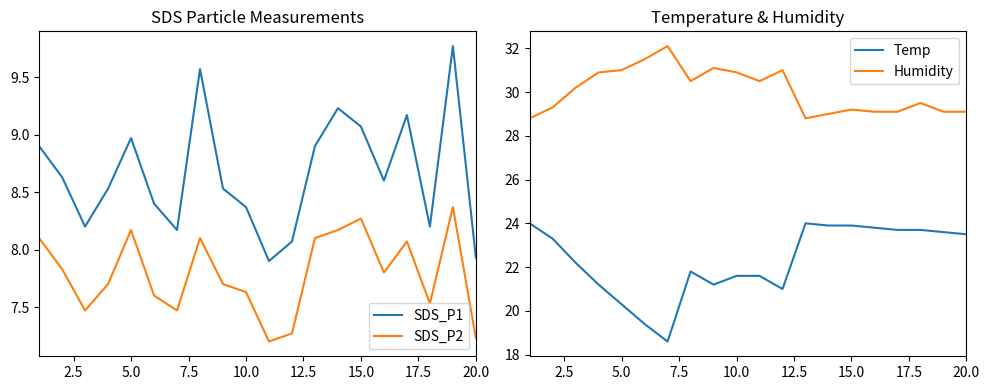

True or false: SDS_P2 and SDS_P1 cross at least once.

False